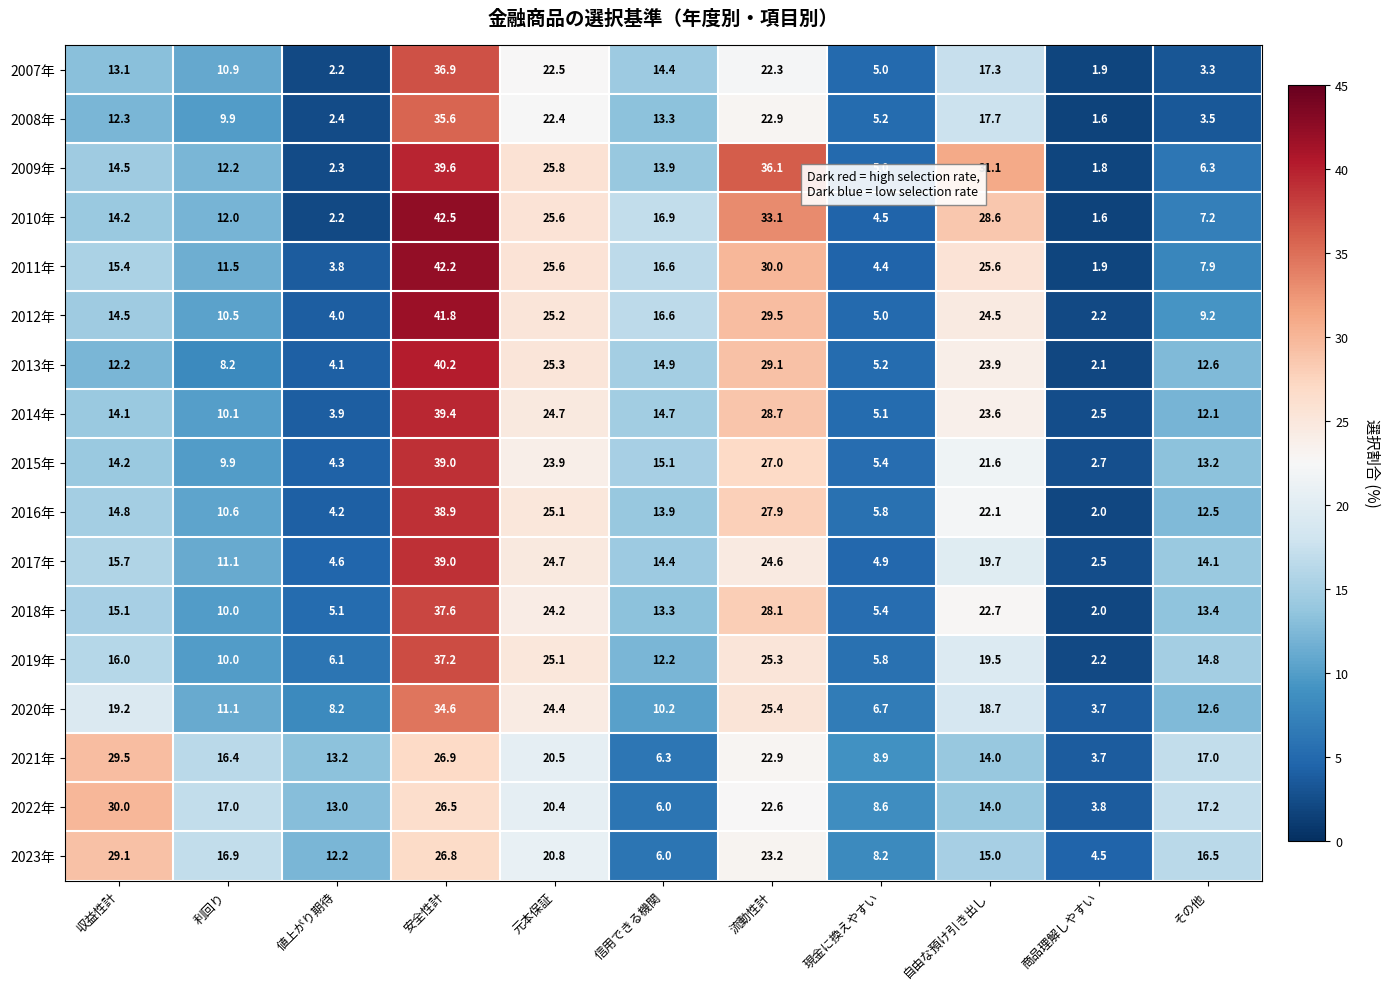

Which series has the largest range (max minus min)?

2010年